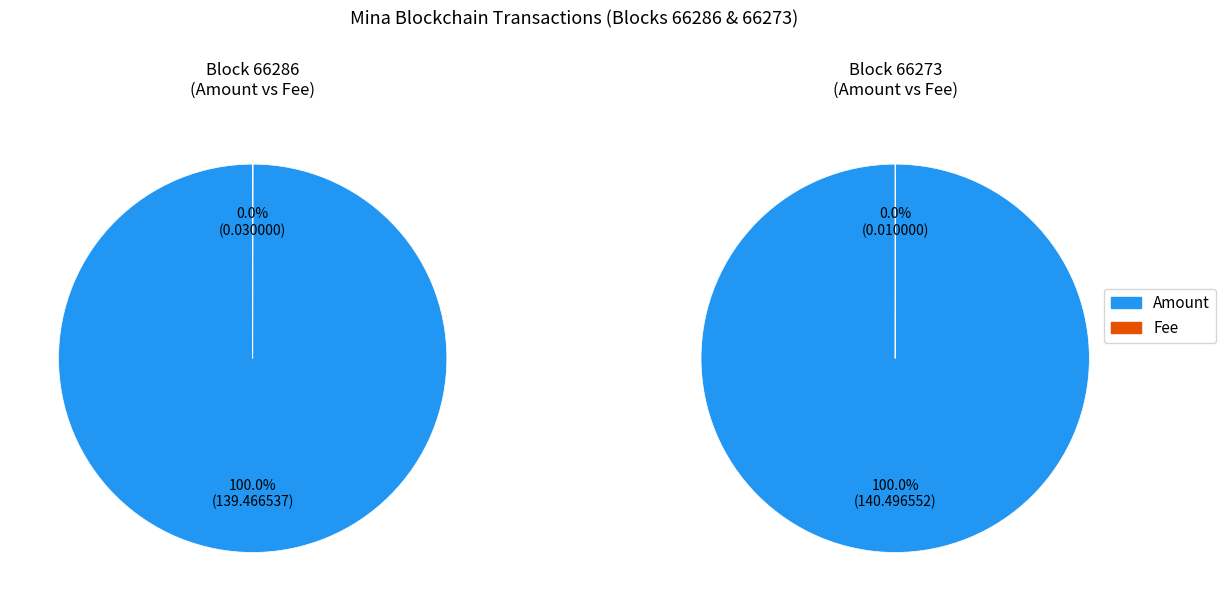

How many slices are in this pie chart?

2